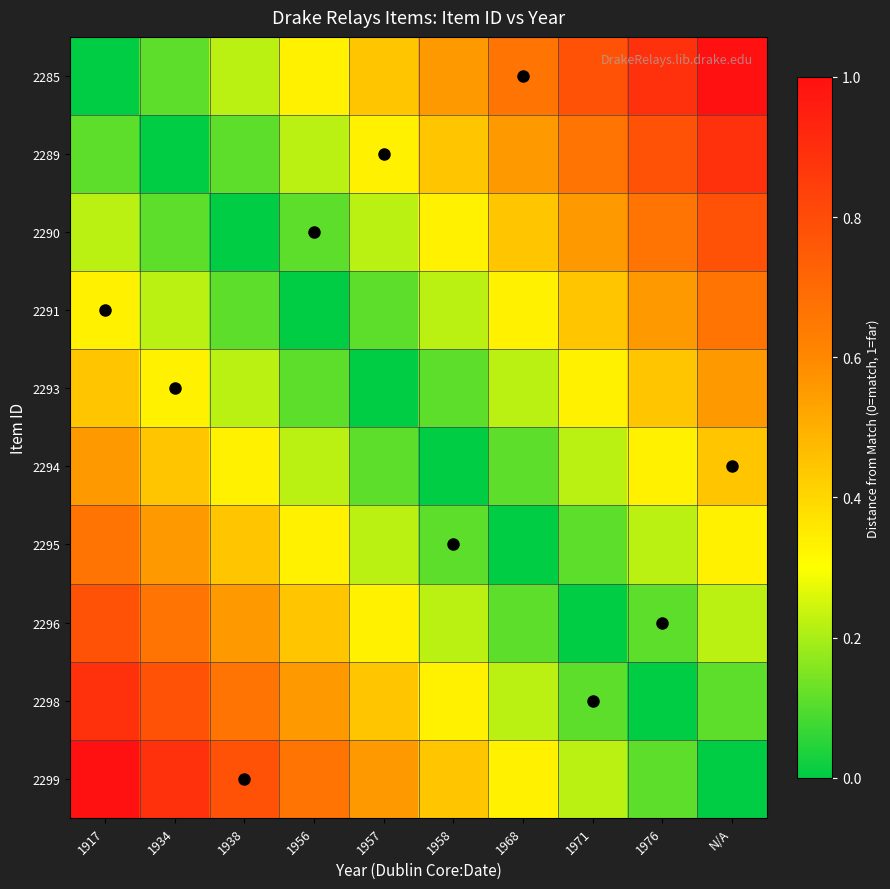

What is the greatest value displayed?

1.0